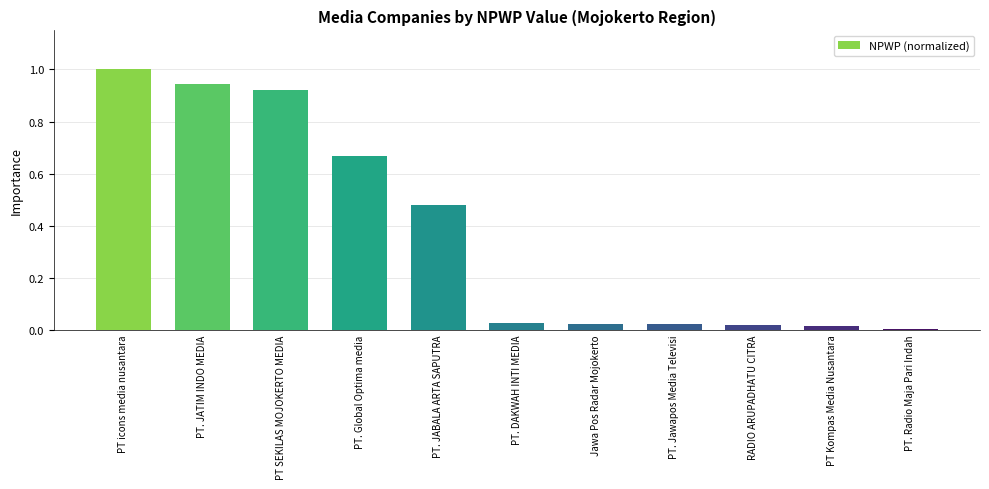

Which label corresponds to the largest value in the chart?

PT icons media nusantara